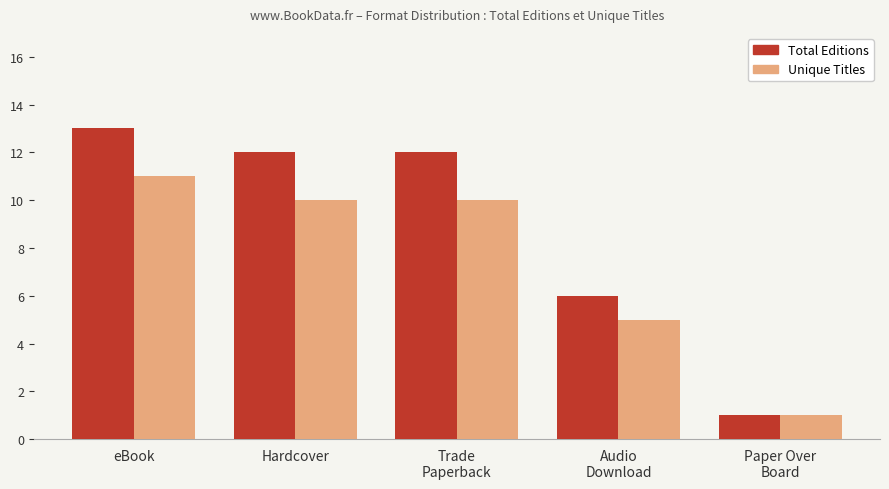

At which label is Unique Titles closest to 6?

Audio
Download